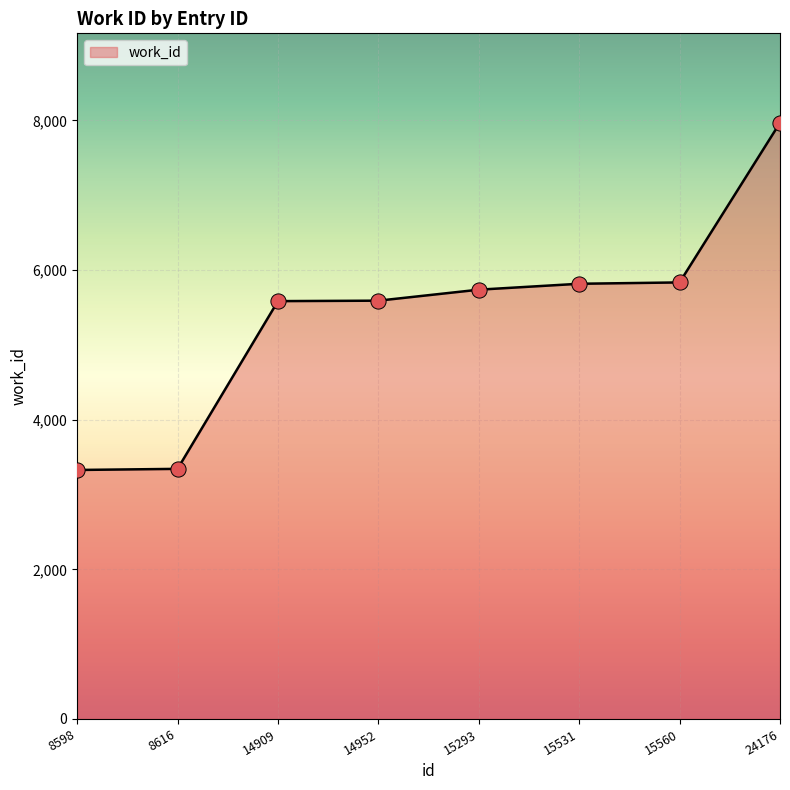

What is the change in value from 8598 to 15560?

+2507